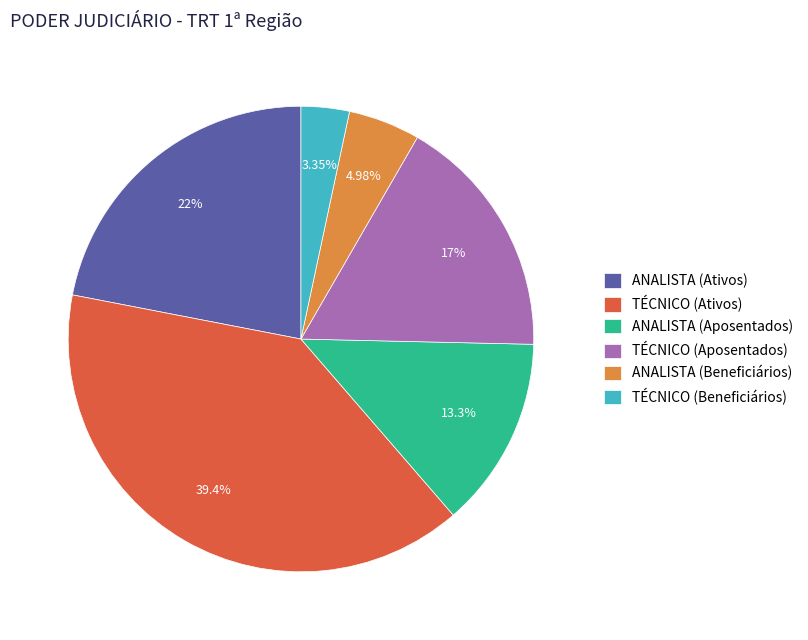

Is the sum of ANALISTA (Ativos) and TÉCNICO (Ativos) greater than half?

Yes